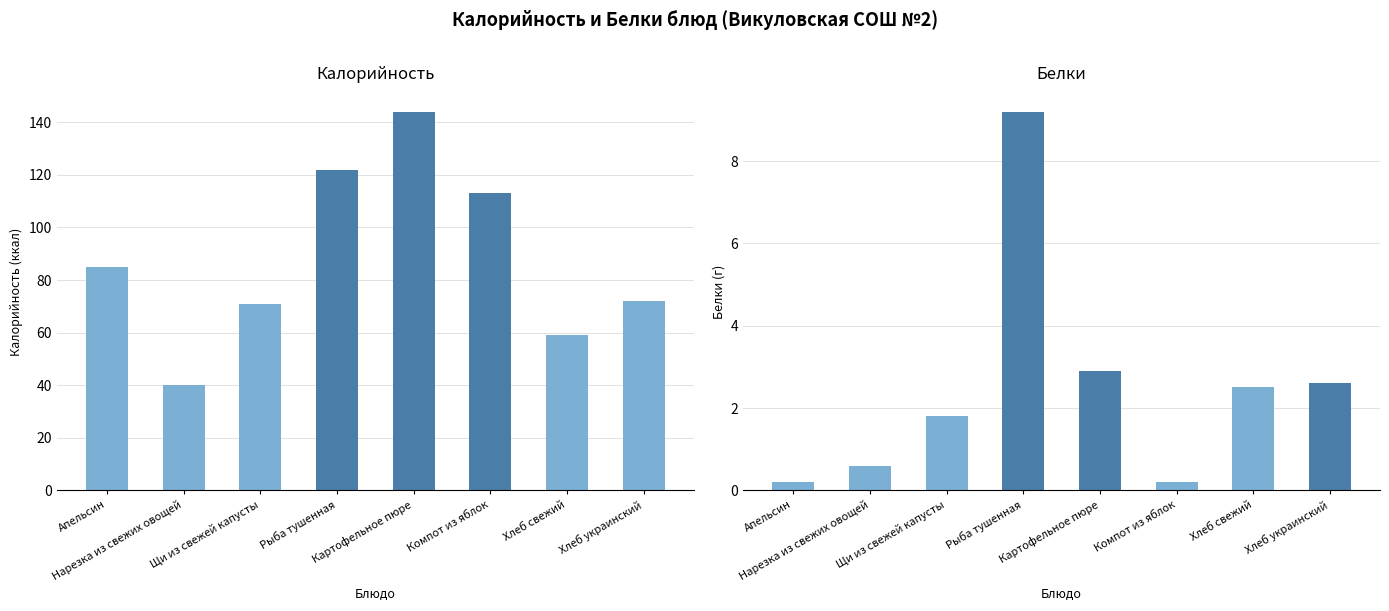

At how many categories does at least one series exceed 114?

2